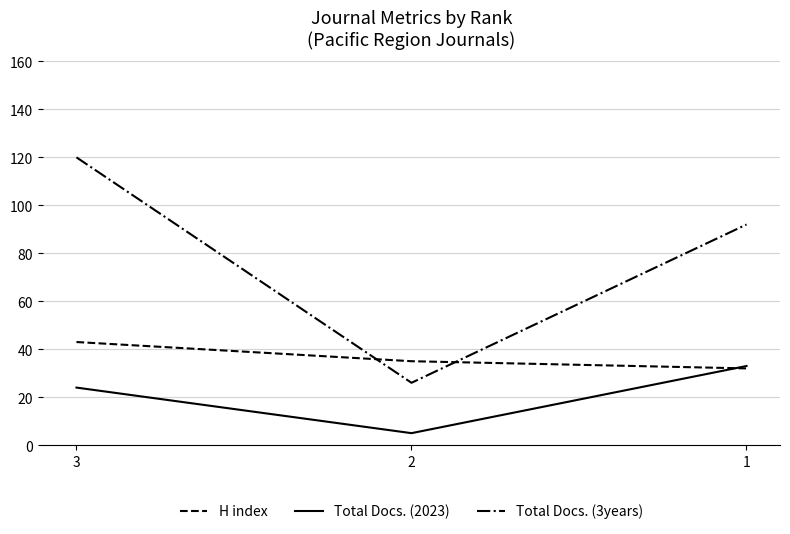

The H index series shows 32 at 1. True or false?

True